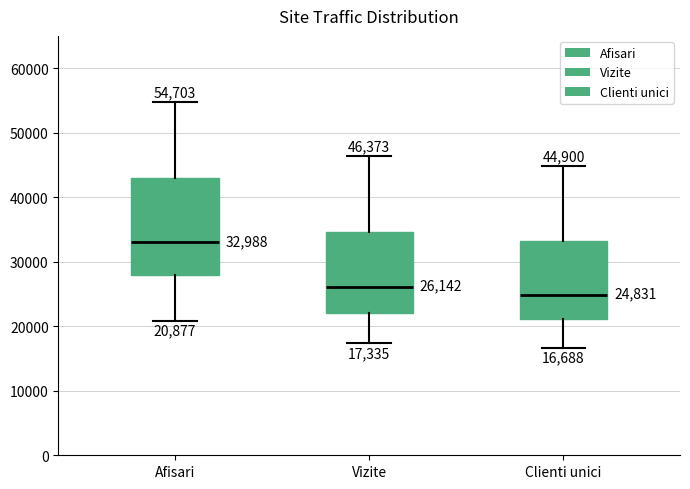

Which box's median line is the highest?

Afisari